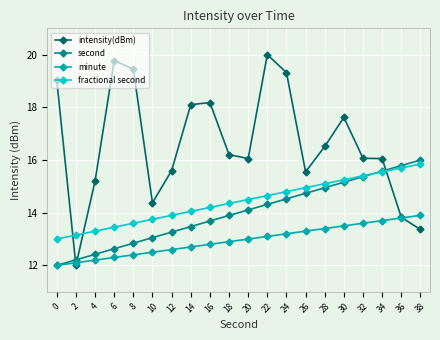

True or false: fractional second and minute intersect in this chart.

False